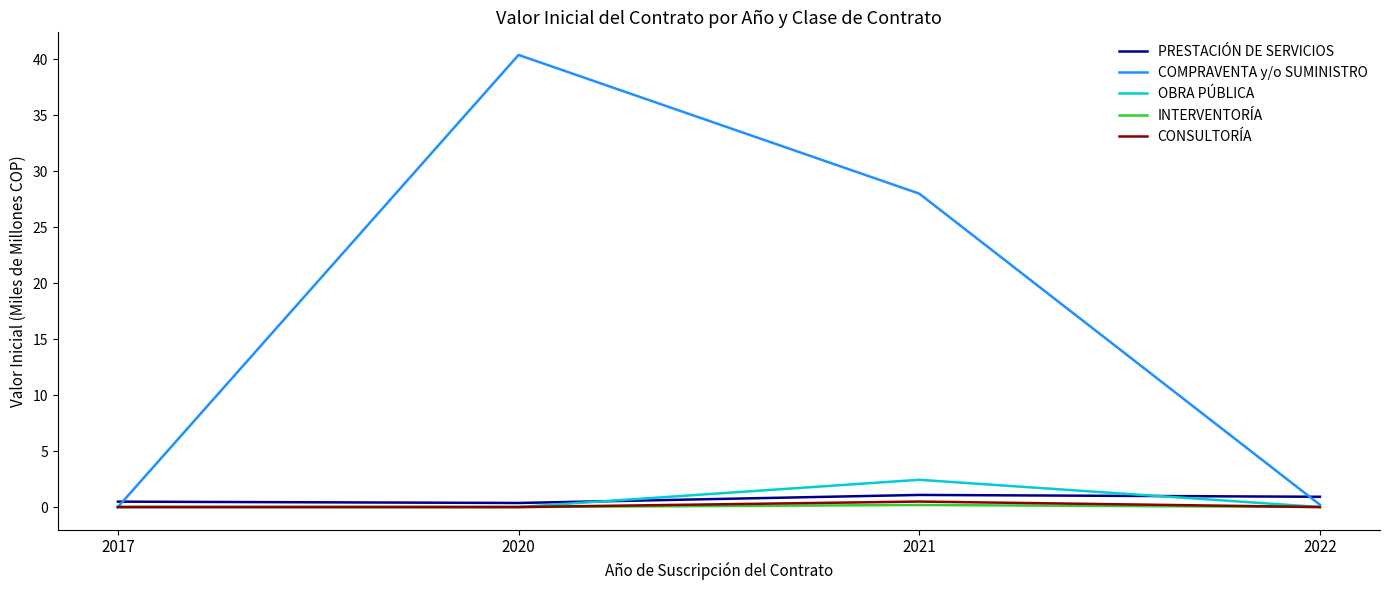

True or false: INTERVENTORÍA and PRESTACIÓN DE SERVICIOS cross at least once.

False